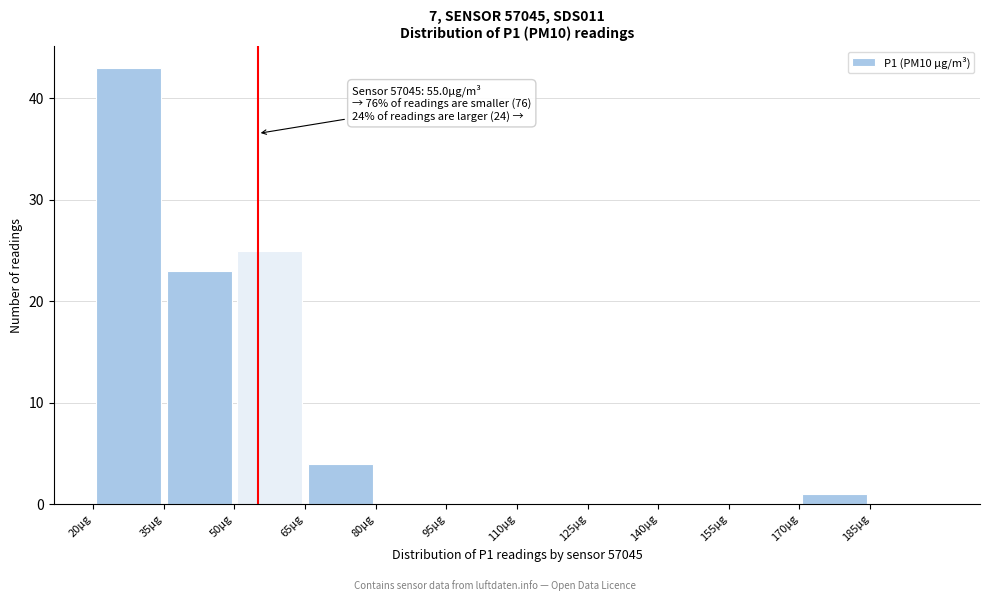

Over which range of the x-axis is the bar tallest?

20 to 35